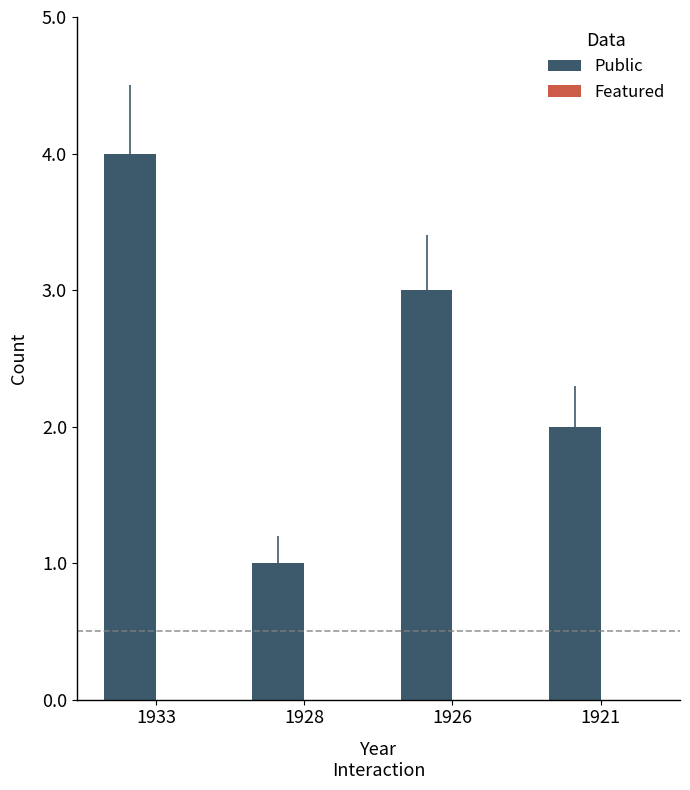

How many bars are there in total?

4